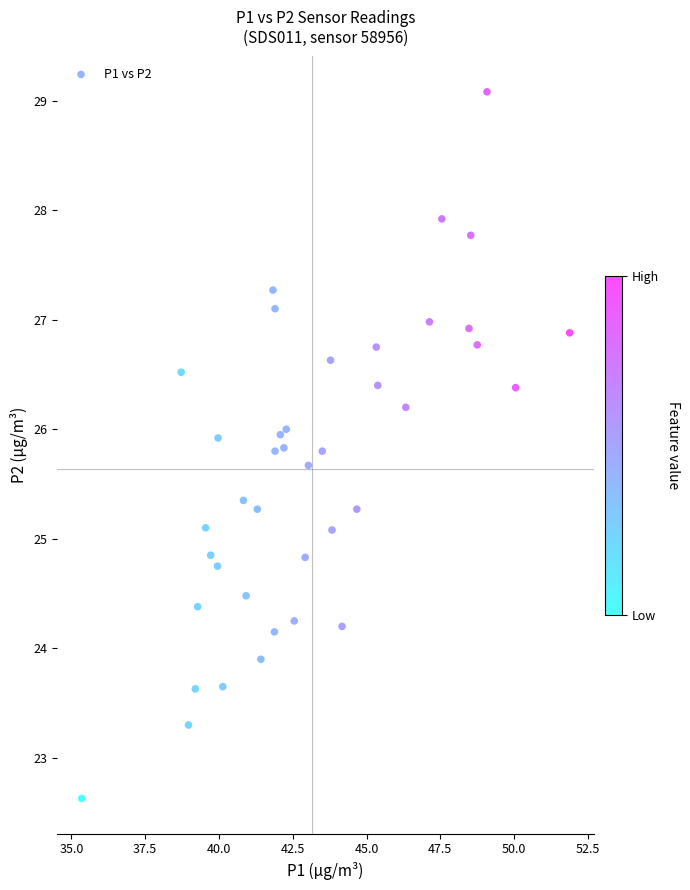

What is the range of X values (max minus min)?

16.5